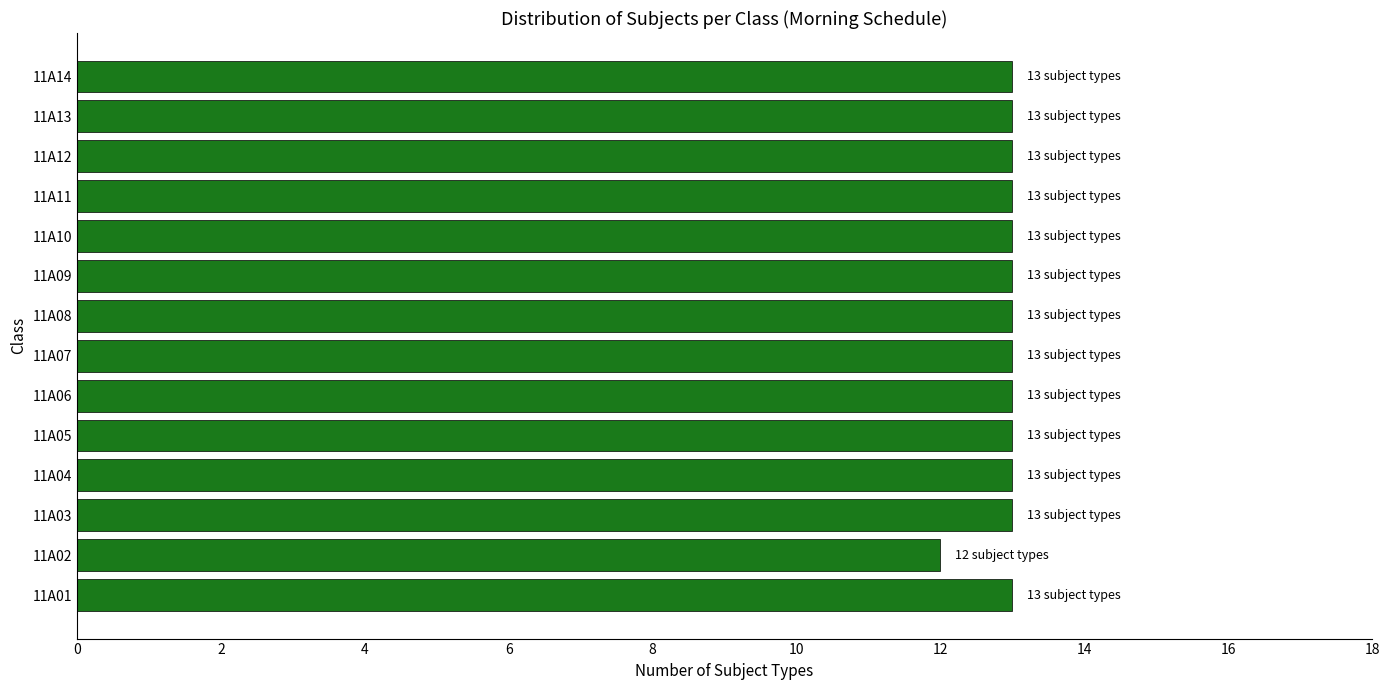

What is the ratio of the value at 11A02 to the value at 11A04?

0.9